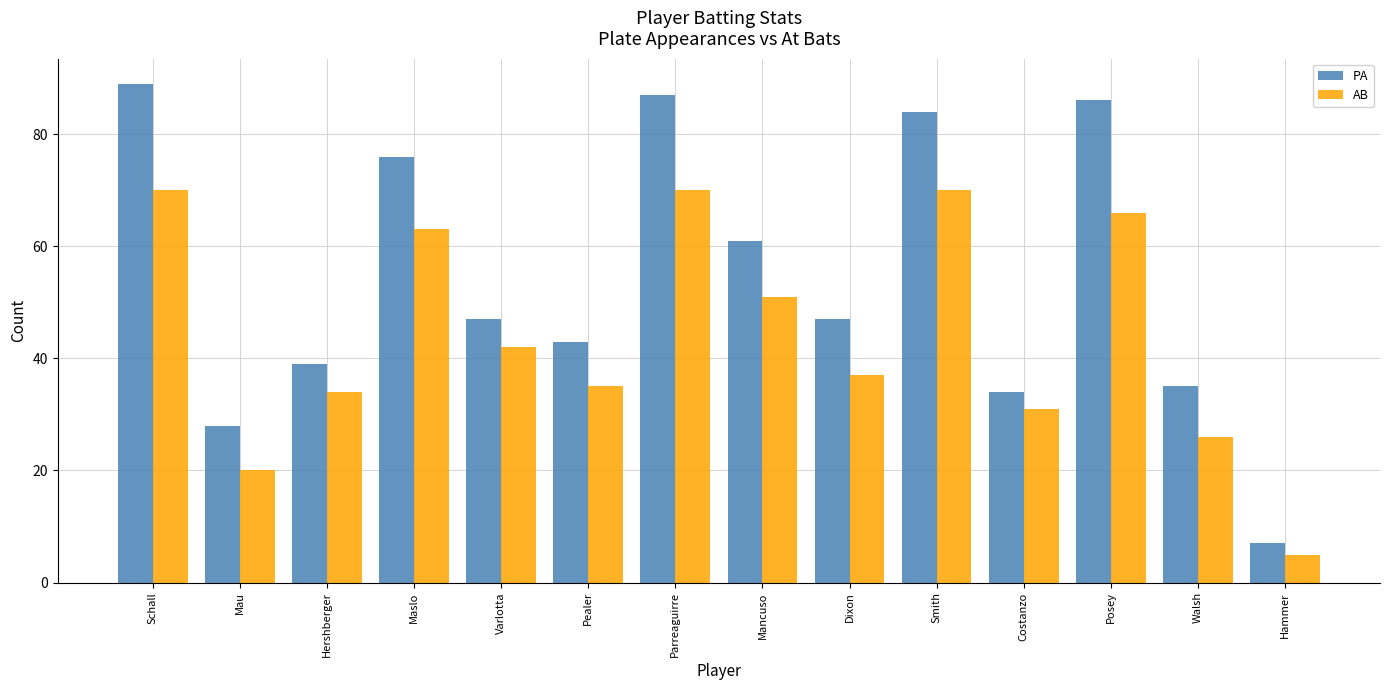

Is the value of PA at Costanzo greater than the value of AB at Smith?

No